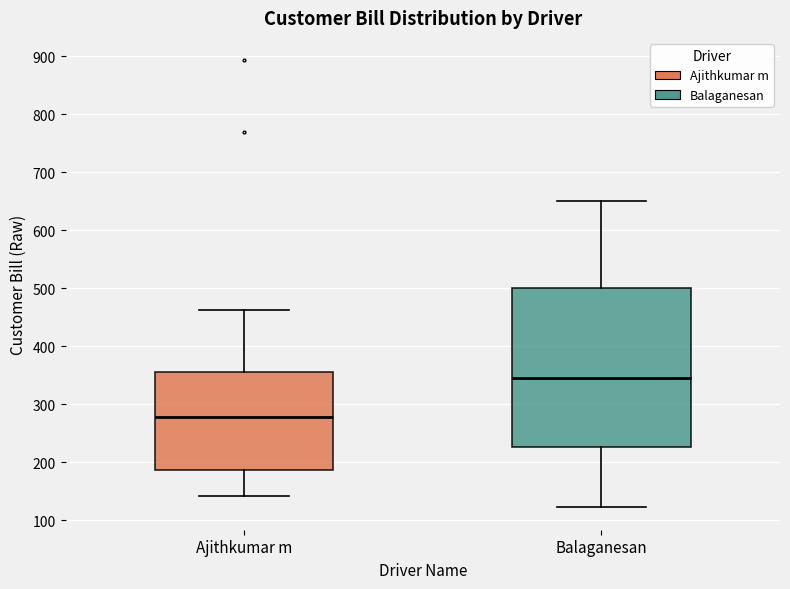

Which box is the tallest, from its lower edge to its upper edge?

Balaganesan